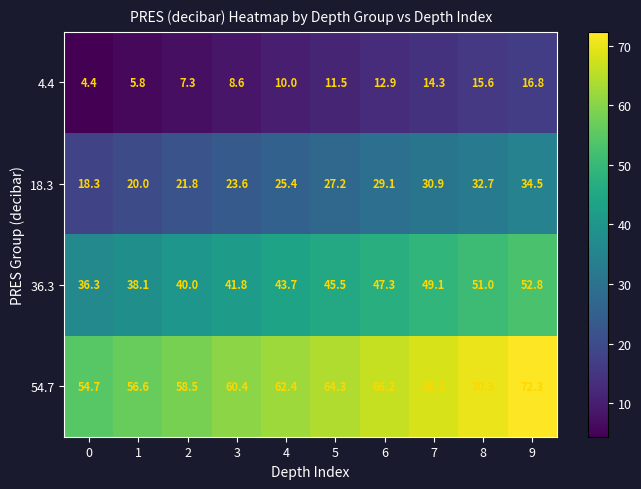

Is it true that 36.3 equals 41.8 at 3?

True